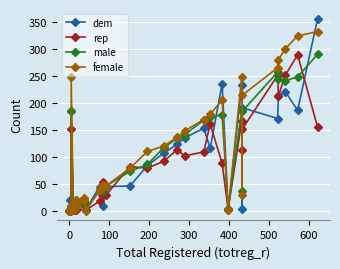

Rank the series by their maximum value, from highest to lowest.

dem, female, male, rep